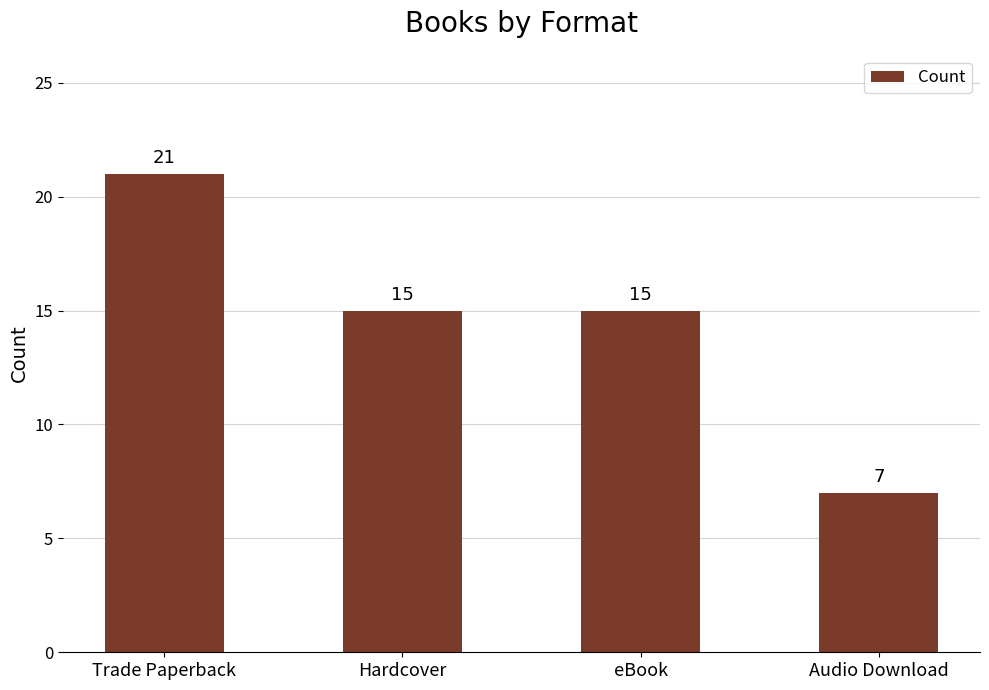

Reading right to left, transcribe all the data shown in this chart.

7	15	15	21